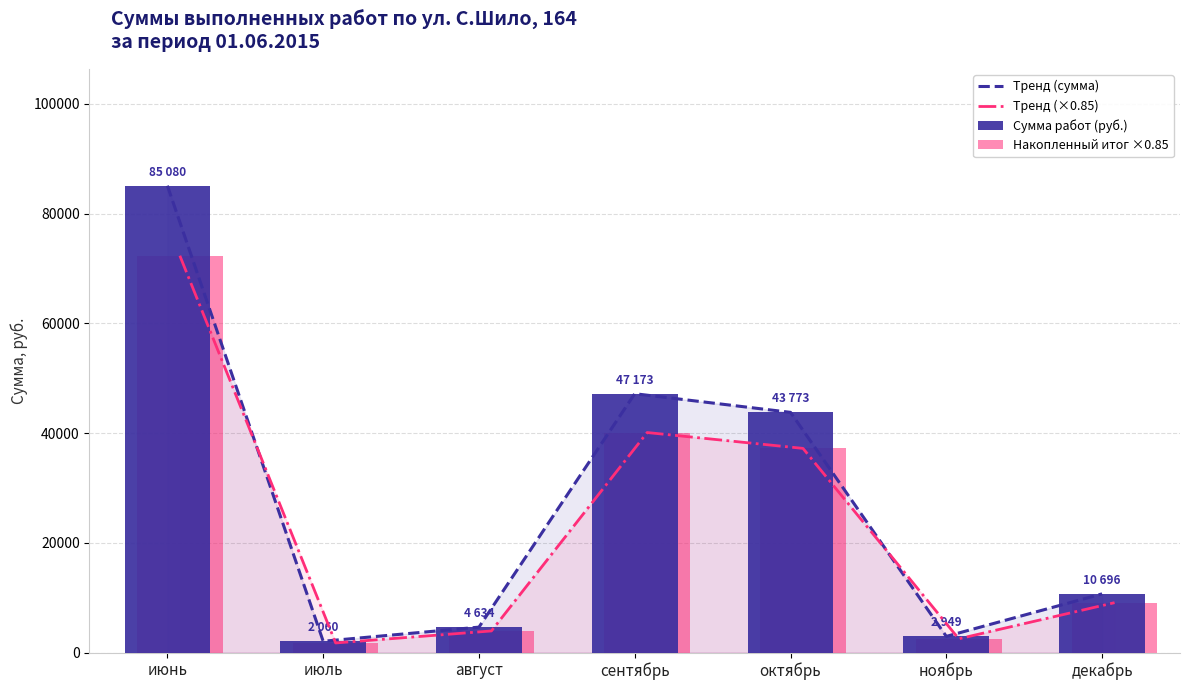

Reading left to right, transcribe all the data shown in this chart.

Тренд (сумма): июнь=85080.4	июль=2060.6	август=4634.1	сентябрь=47173.2	октябрь=43773.7	ноябрь=2949.4	декабрь=10696.7
Тренд (×0.85): июнь=72318.3	июль=1751.5	август=3939.0	сентябрь=40097.2	октябрь=37207.7	ноябрь=2507.0	декабрь=9092.2
Сумма работ (руб.): июнь=85080.4	июль=2060.6	август=4634.1	сентябрь=47173.2	октябрь=43773.7	ноябрь=2949.4	декабрь=10696.7
Накопленный итог ×0.85: июнь=72318.3	июль=1751.5	август=3939.0	сентябрь=40097.2	октябрь=37207.7	ноябрь=2507.0	декабрь=9092.2